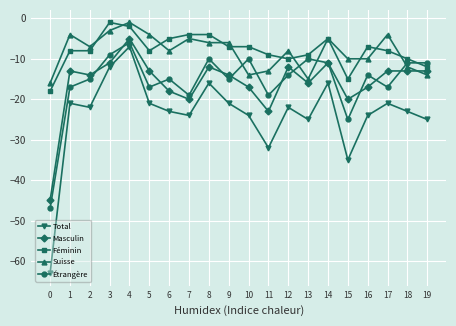

Where is the first local maximum for Suisse?

1